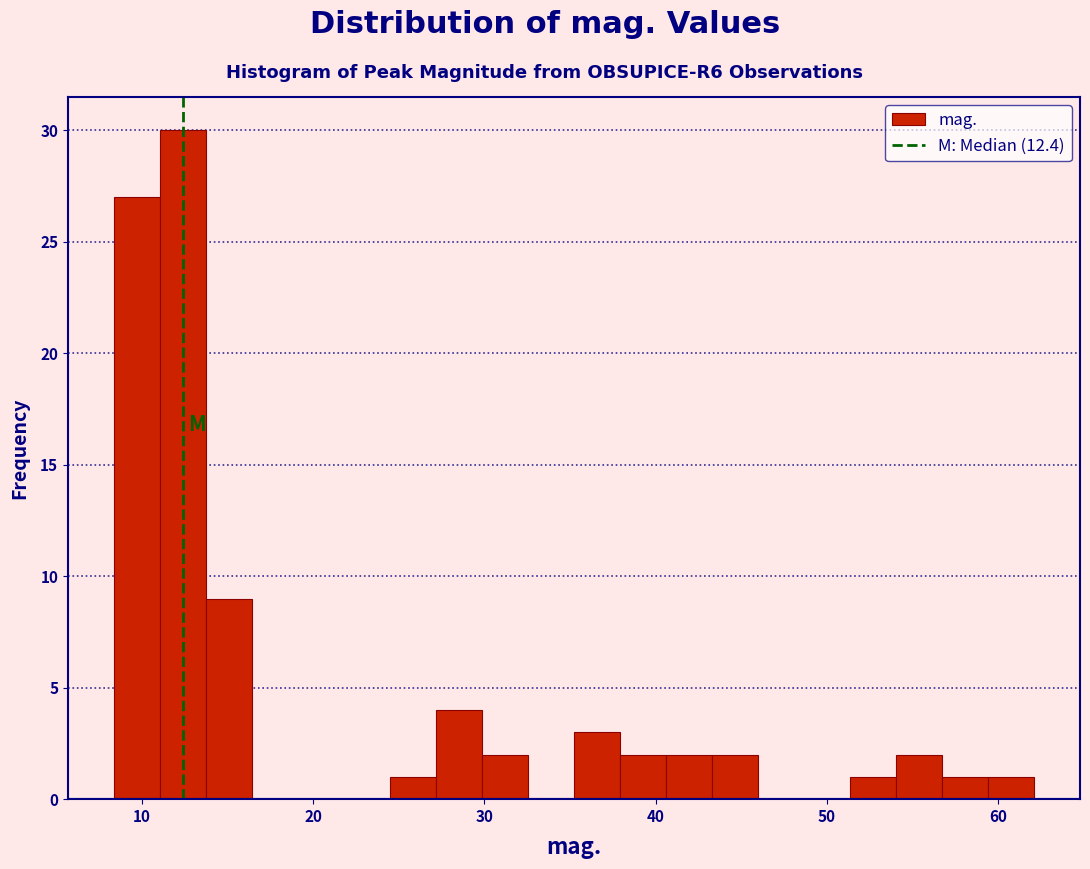

Around what value on the x-axis is the tallest bar? Give the approximate position of its centre, as read against the axis.

12